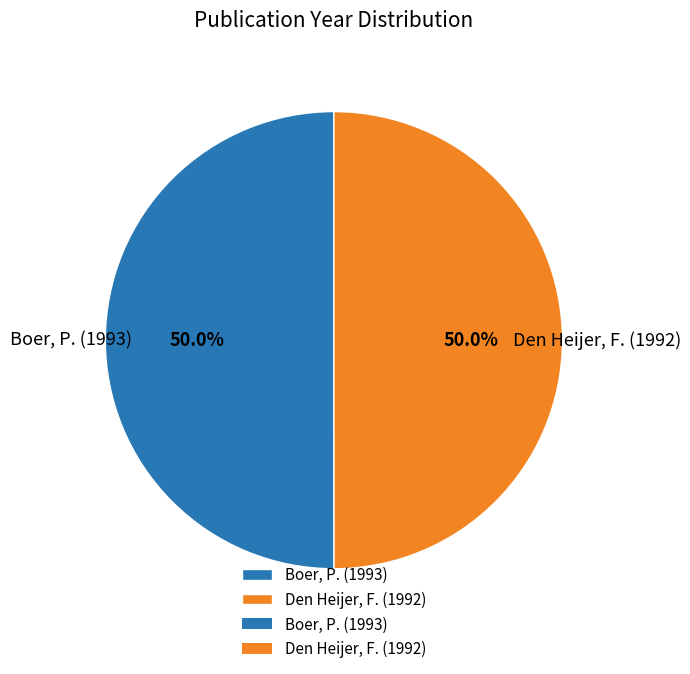

Combined, do Den Heijer, F. (1992) and Boer, P. (1993) account for over 50%?

Yes